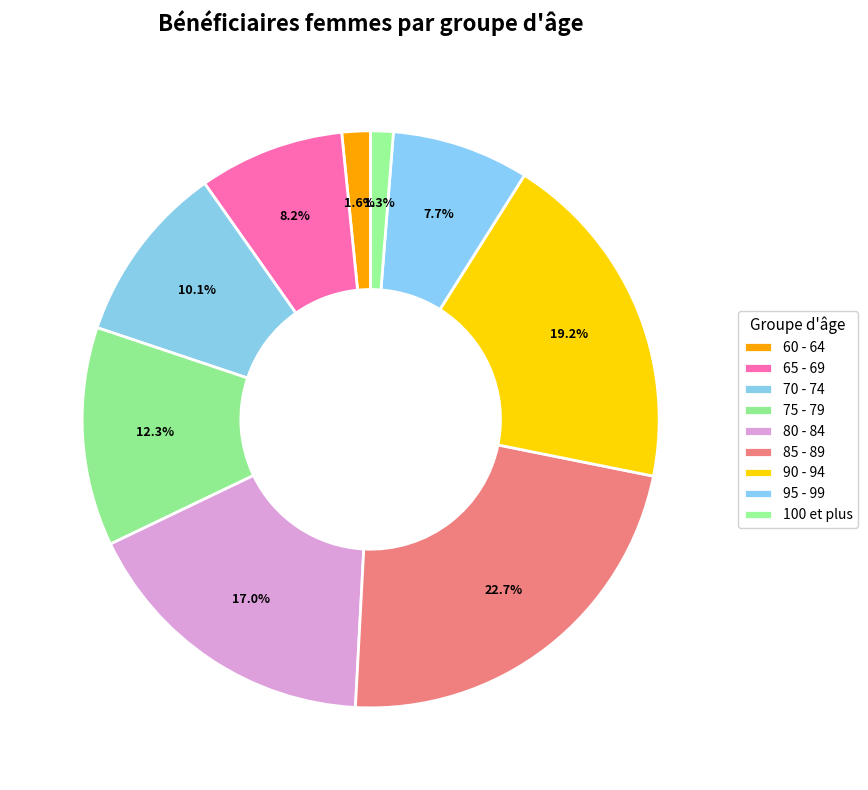

How many segments does this pie chart have?

9